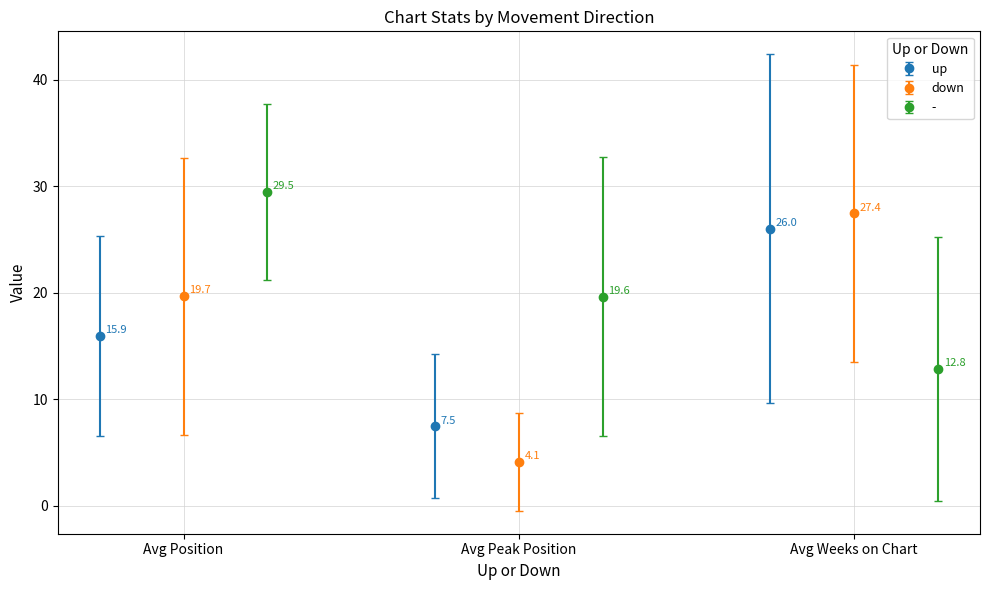

What is the lowest value of the up series?

7.5